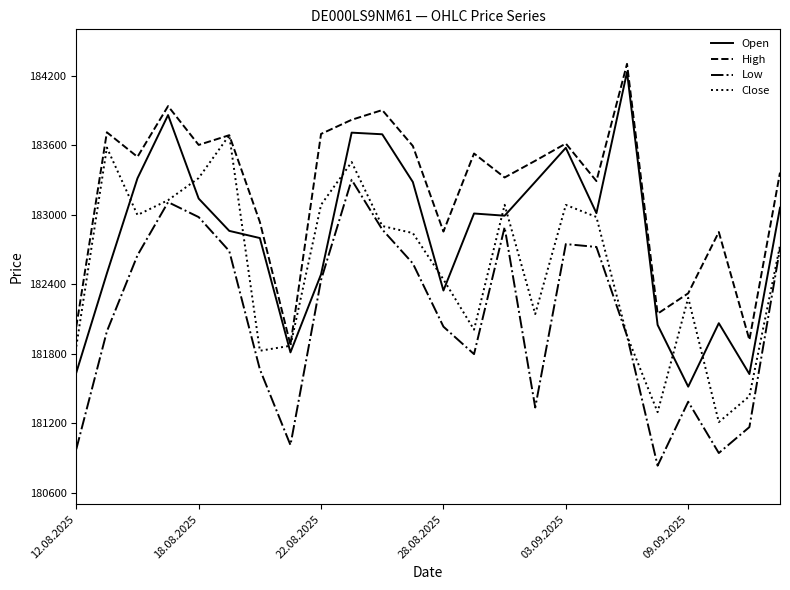

True or false: Open and High cross at least once.

False